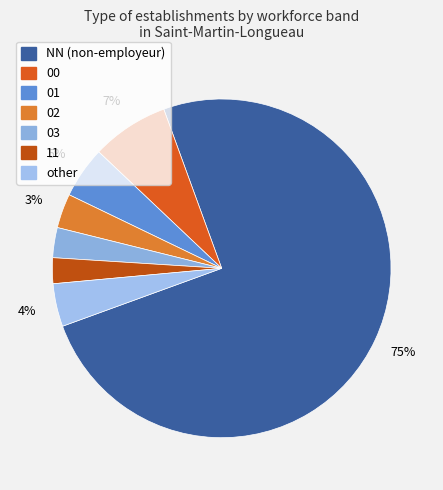

To the nearest percent, what is the difference between the largest and smallest slice percentages?

73%